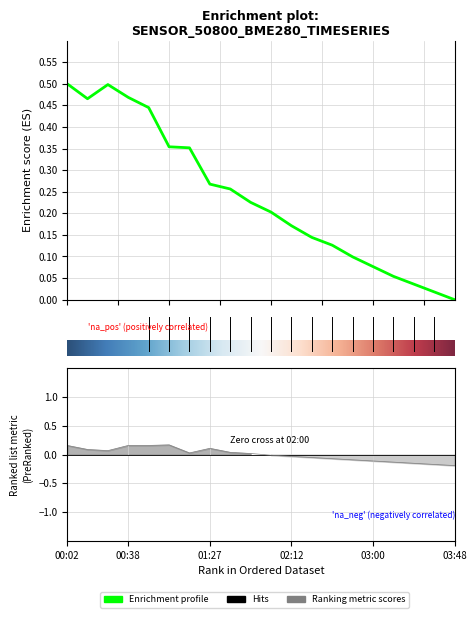

What value does the temperature series have at 02:36?

-0.1